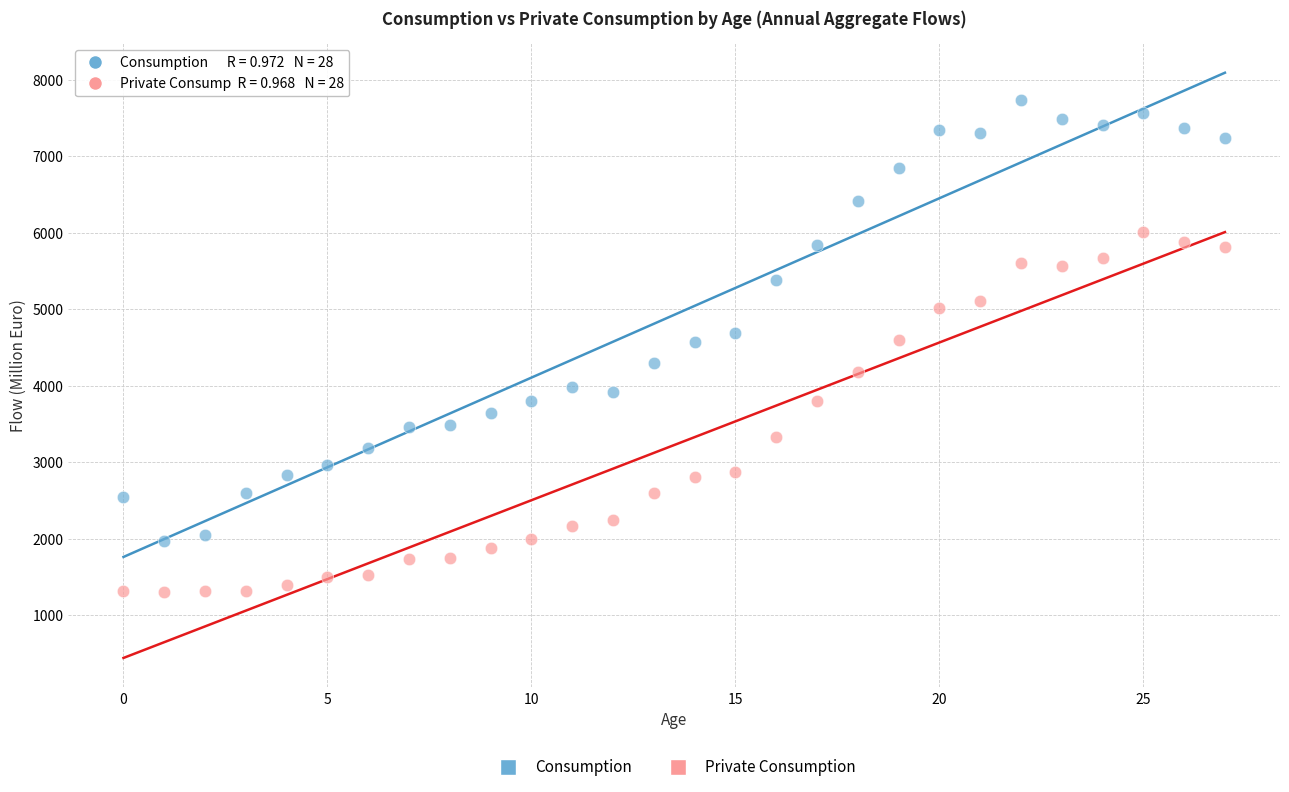

Which series has the widest spread of Y values?

Consumption